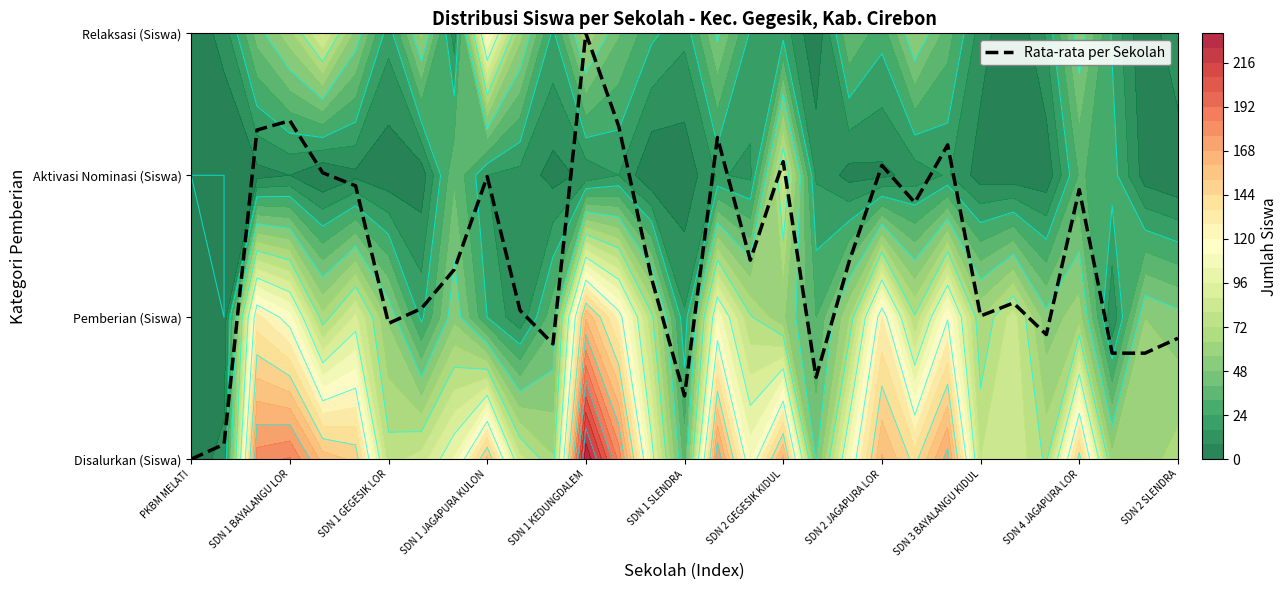

The chart shows a value of 0.7 at 28. True or false?

True